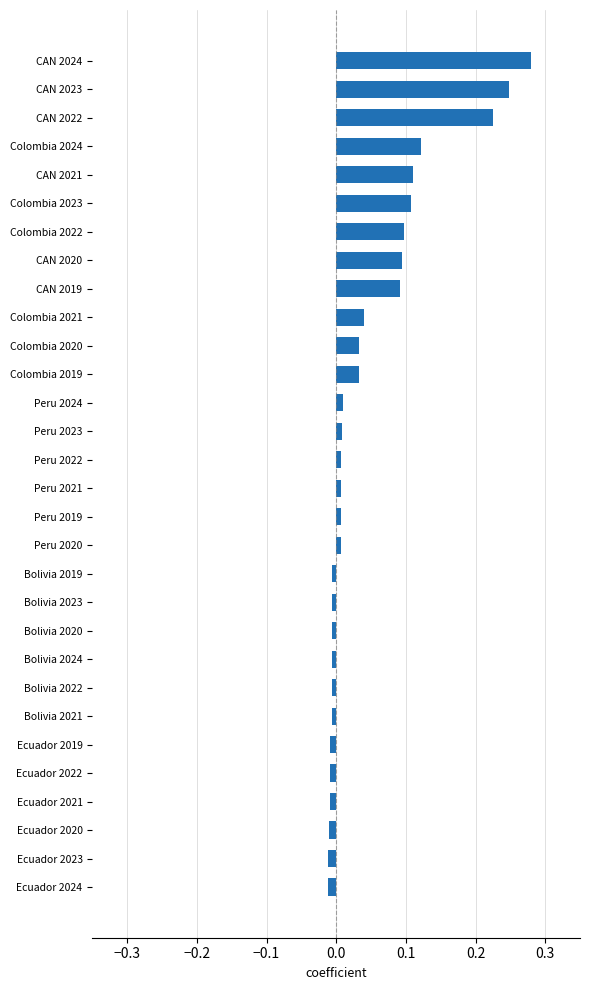

True or false: the data shows 0.1 at Colombia 2022.

True